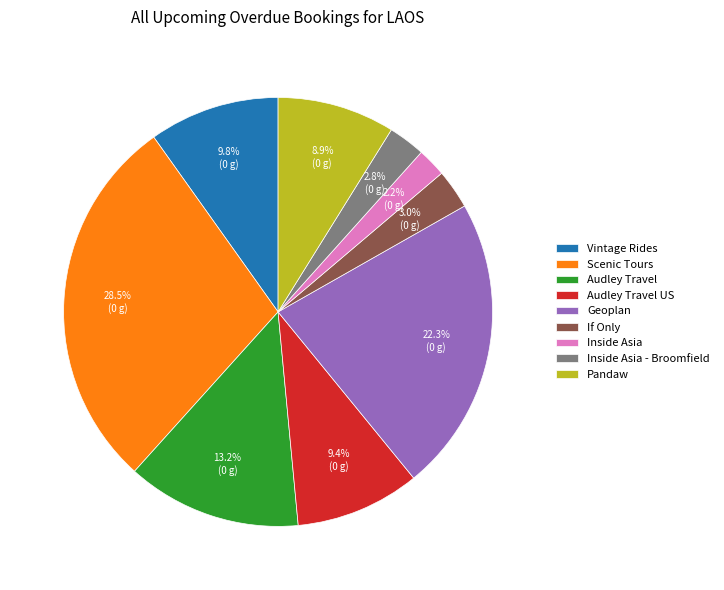

Between Audley Travel and Pandaw, which is larger?

Audley Travel